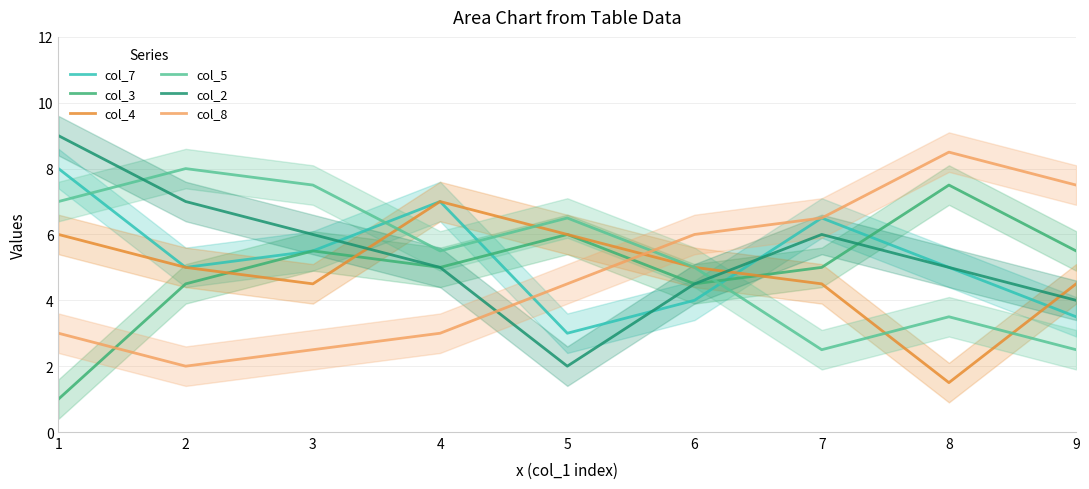

At how many categories does at least one series exceed 1?

9